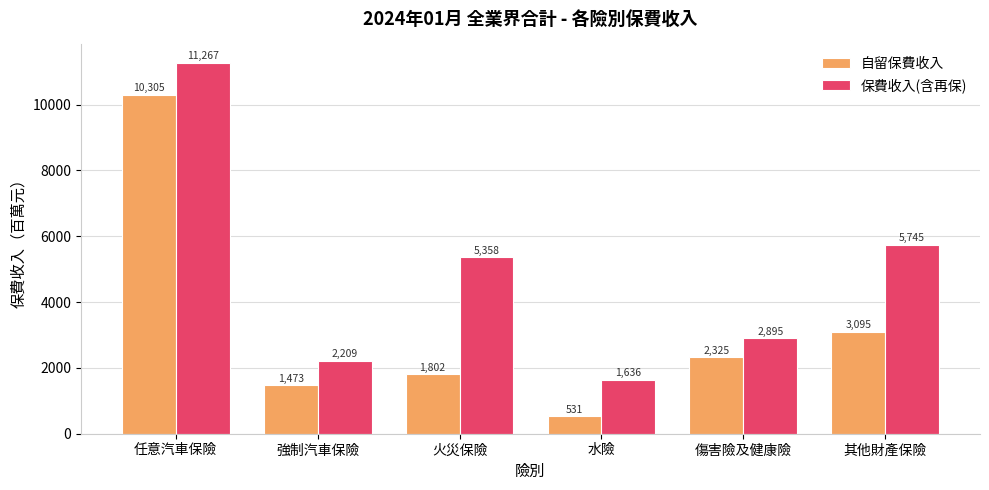

Which category has the lowest value across all series?

水險